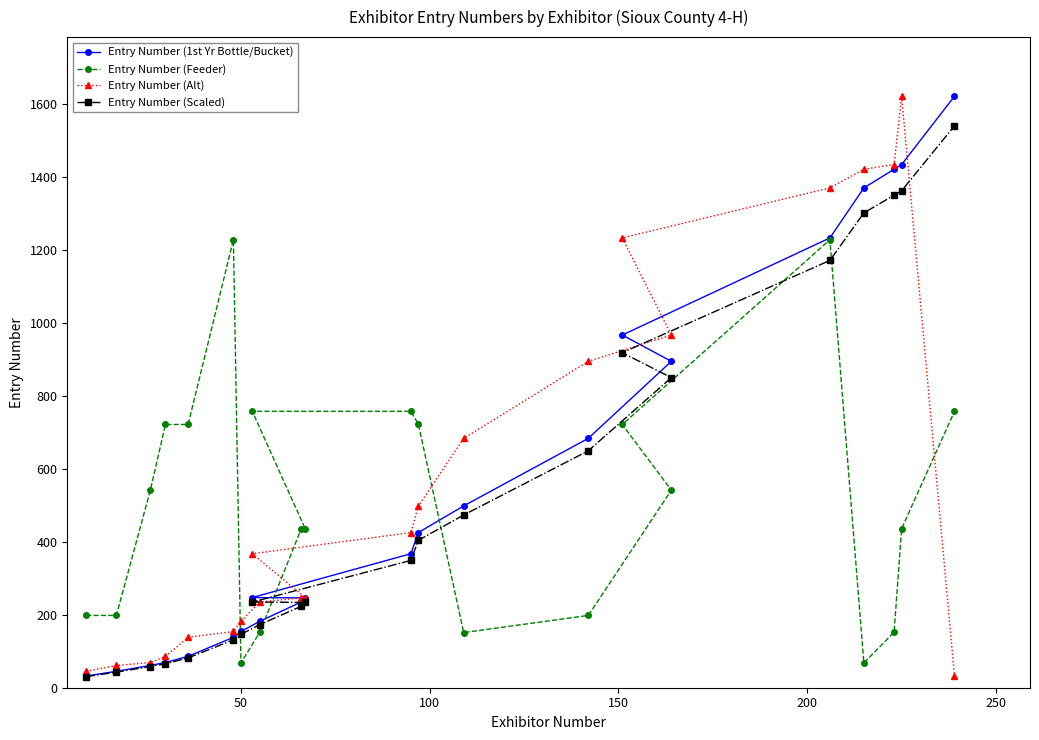

What is the value of the Entry Number (1st Yr Bottle/Bucket) point at the 9th from the left?

182.0